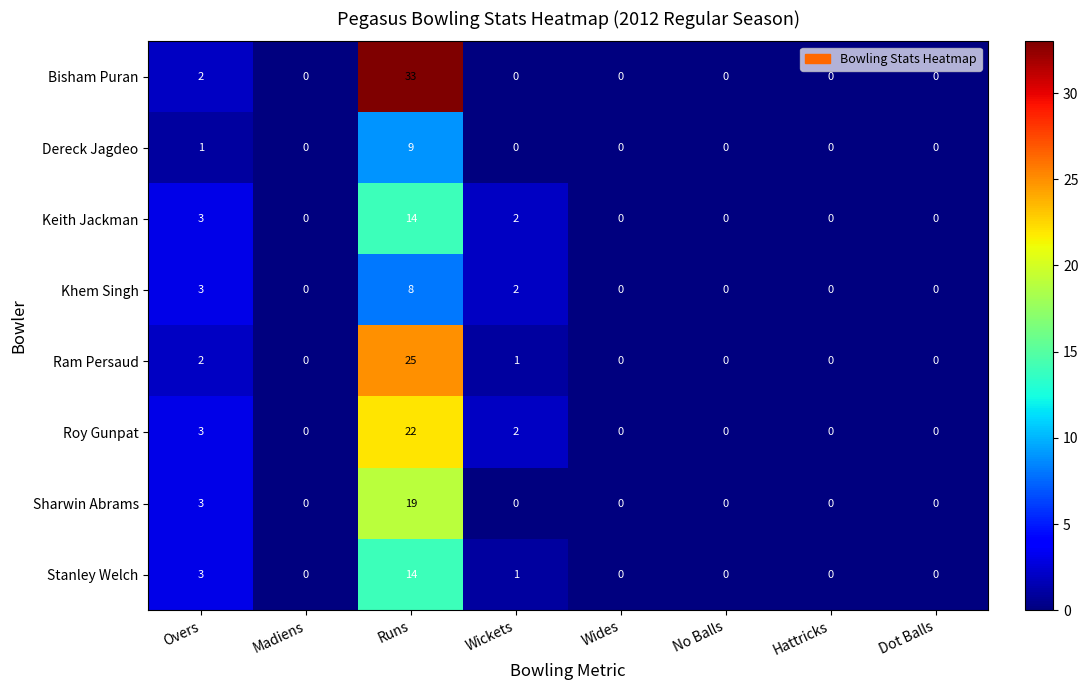

Which series has the widest spread of values?

Bisham Puran